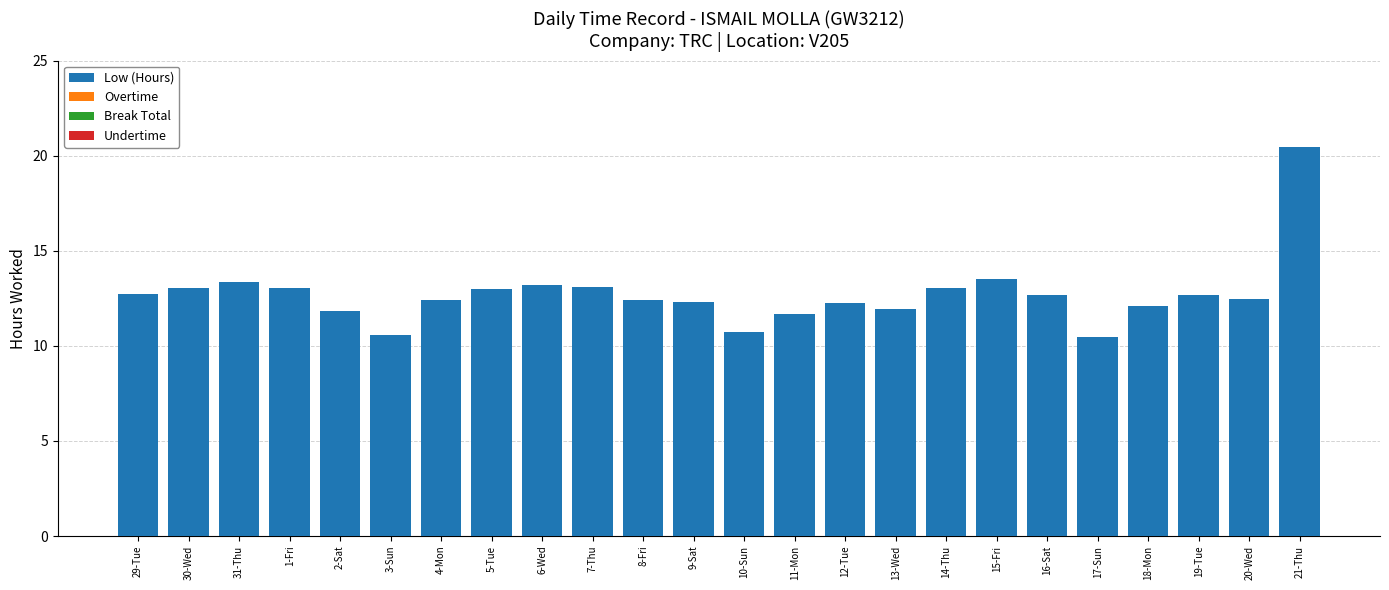

What is the label of the 15th bar from the right?

7-Thu